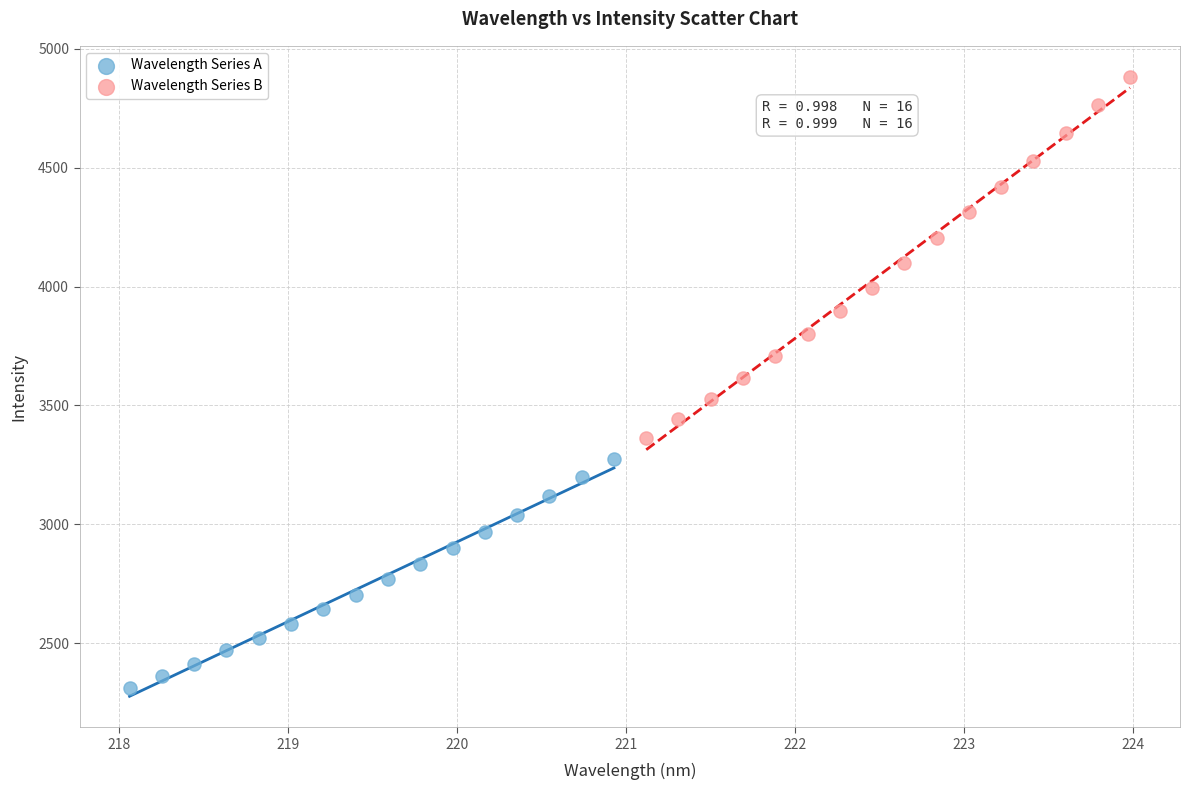

Which series reaches the minimum Y coordinate?

Wavelength Series A